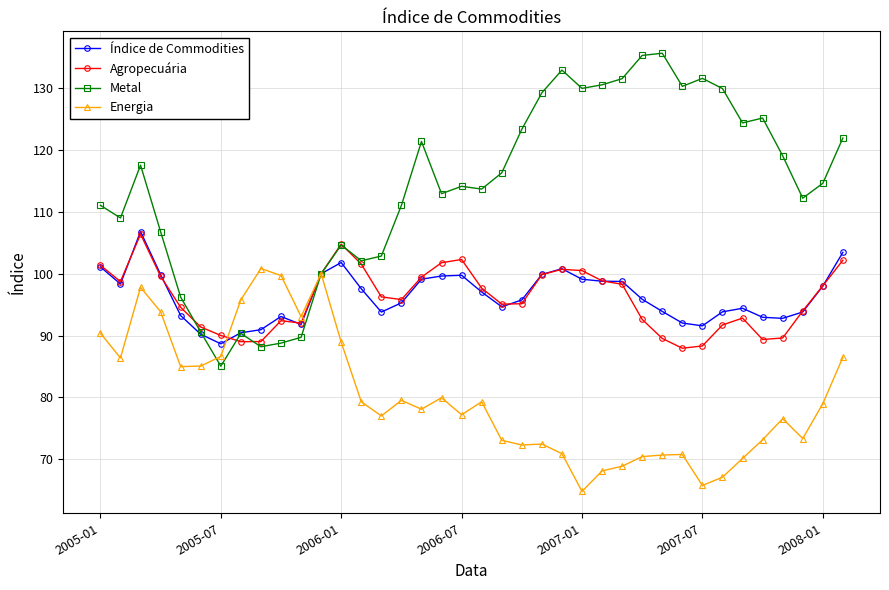

What is the average value of the Índice de Commodities series?

96.3